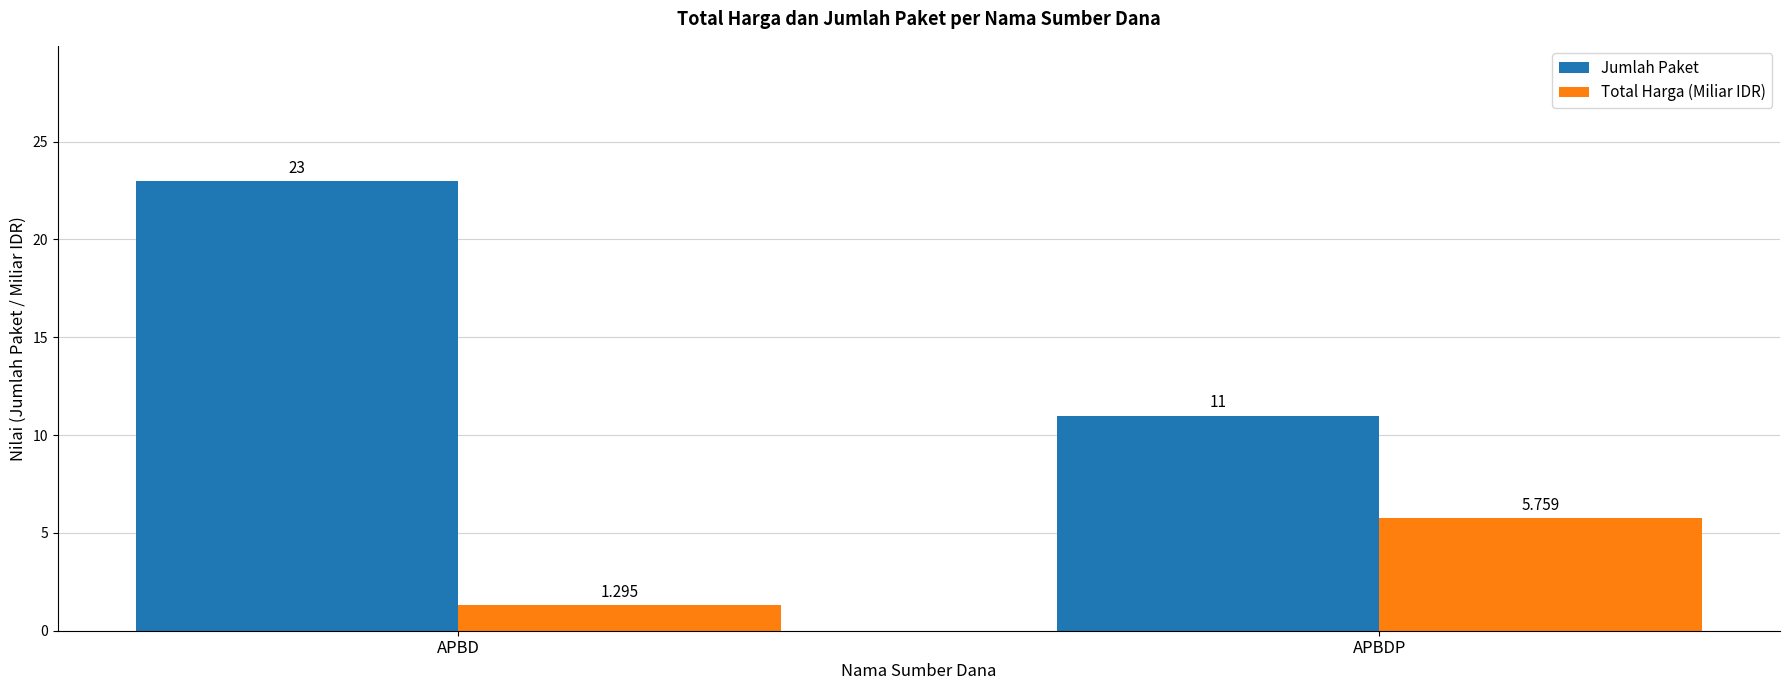

What are all the series names shown in the legend?

Jumlah Paket, Total Harga (Miliar IDR)